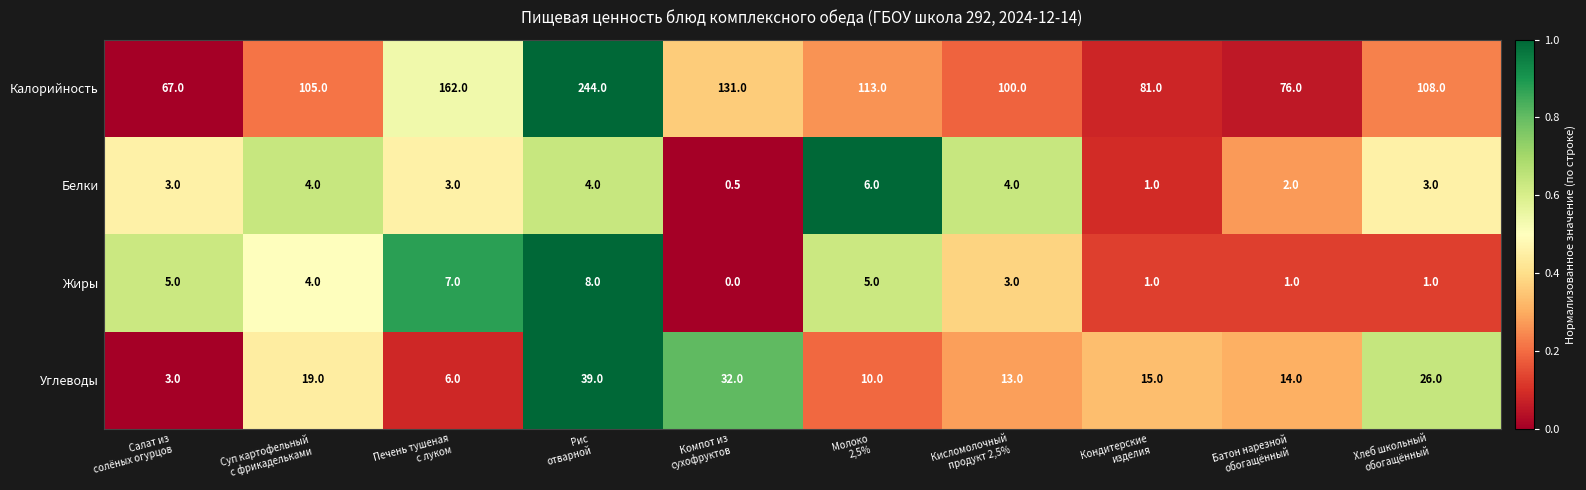

How many Жиры values are between 1 and 5?

7